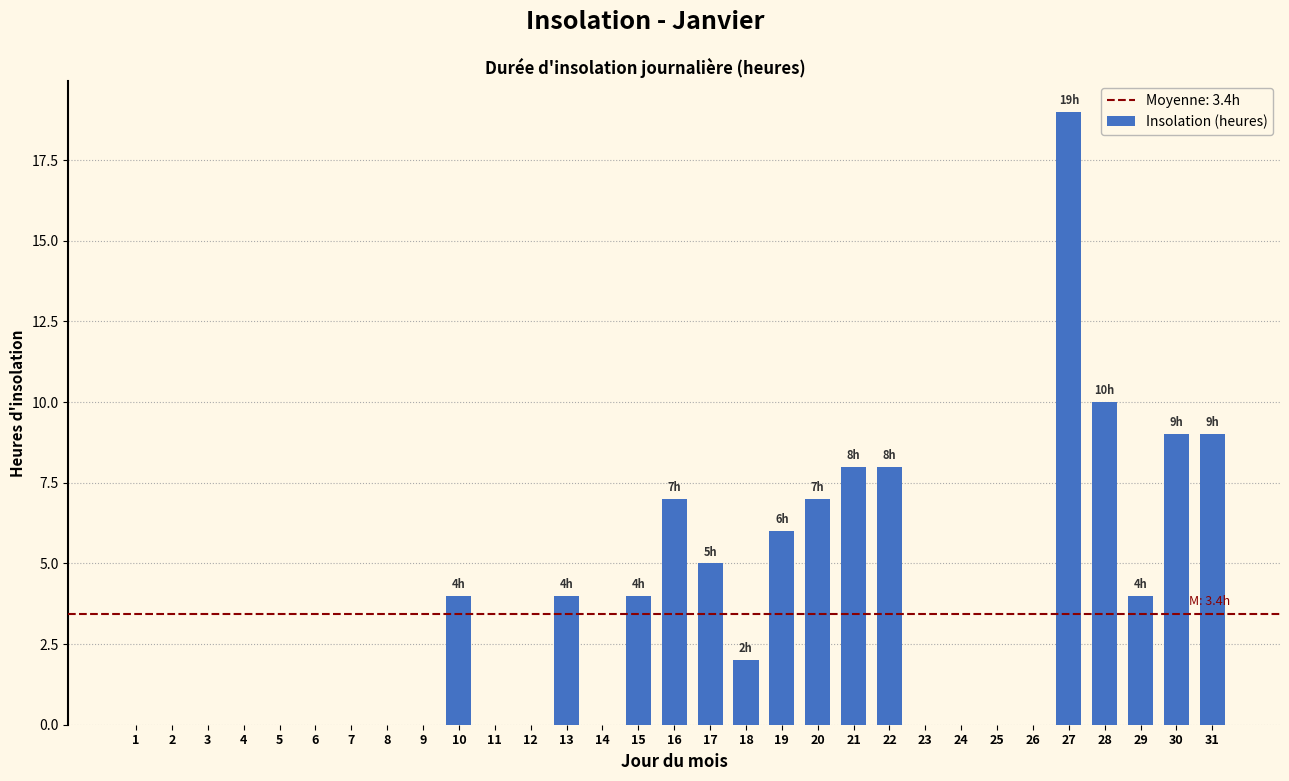

The chart shows a value of -12 at 7. True or false?

False